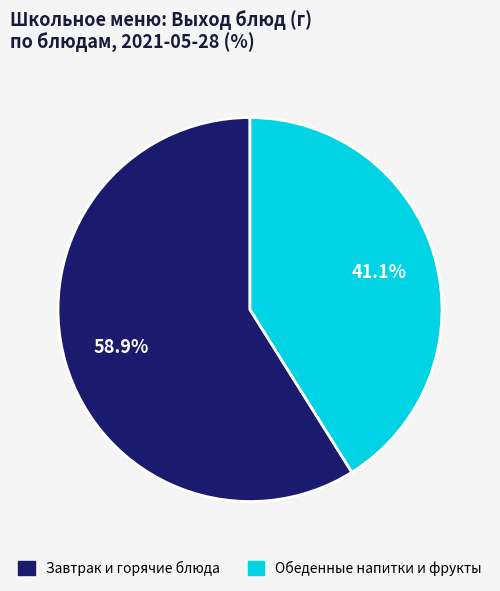

Is there a majority slice in this chart?

Yes